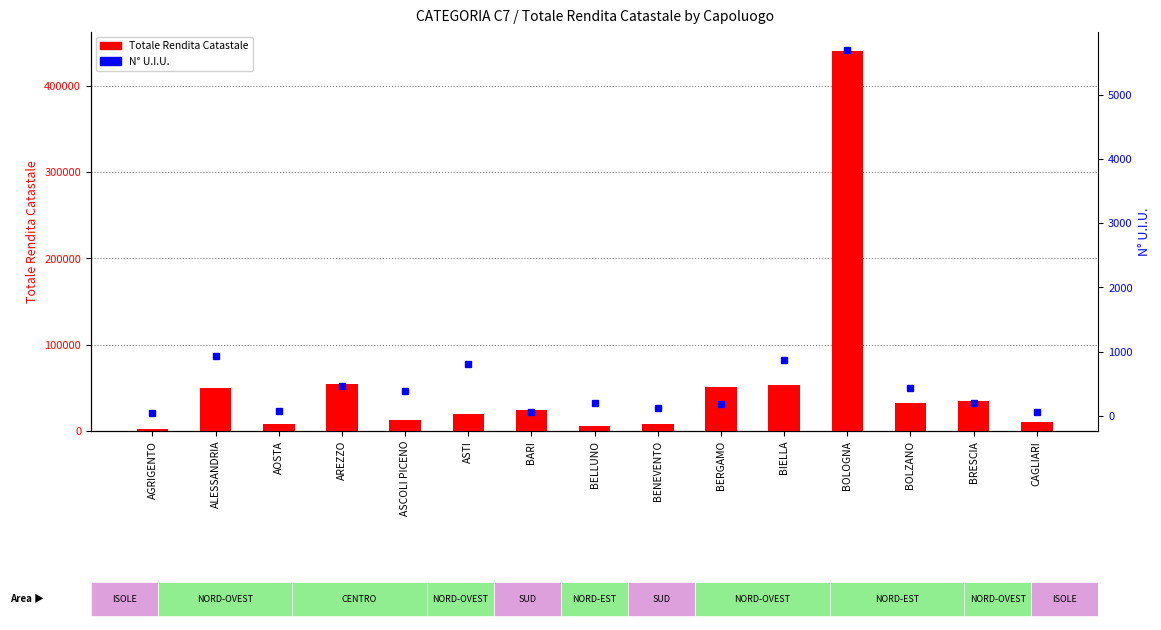

Reading left to right, transcribe all the data shown in this chart.

Totale Rendita Catastale: AGRIGENTO=1827.1	ALESSANDRIA=49350.8	AOSTA=8676.1	AREZZO=54147.1	ASCOLI PICENO=12383.0	ASTI=19572.2	BARI=24419.1	BELLUNO=6152.7	BENEVENTO=7771.3	BERGAMO=51096.8	BIELLA=53544.5	BOLOGNA=440309.6	BOLZANO=32614.4	BRESCIA=34197.2	CAGLIARI=10966.6
N° U.I.U.: AGRIGENTO=45.0	ALESSANDRIA=924.0	AOSTA=79.0	AREZZO=463.0	ASCOLI PICENO=392.0	ASTI=804.0	BARI=59.0	BELLUNO=197.0	BENEVENTO=124.0	BERGAMO=182.0	BIELLA=866.0	BOLOGNA=5697.0	BOLZANO=436.0	BRESCIA=203.0	CAGLIARI=58.0